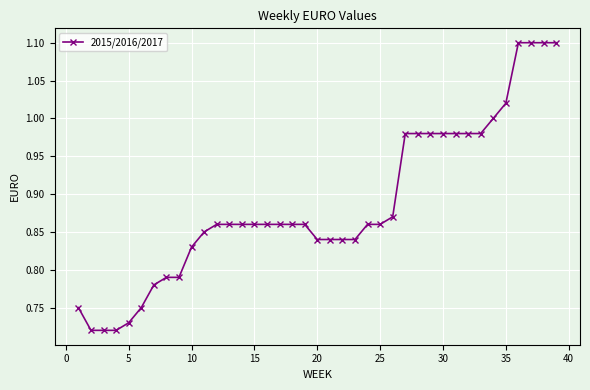

What is the maximum value shown in the chart?

1.1